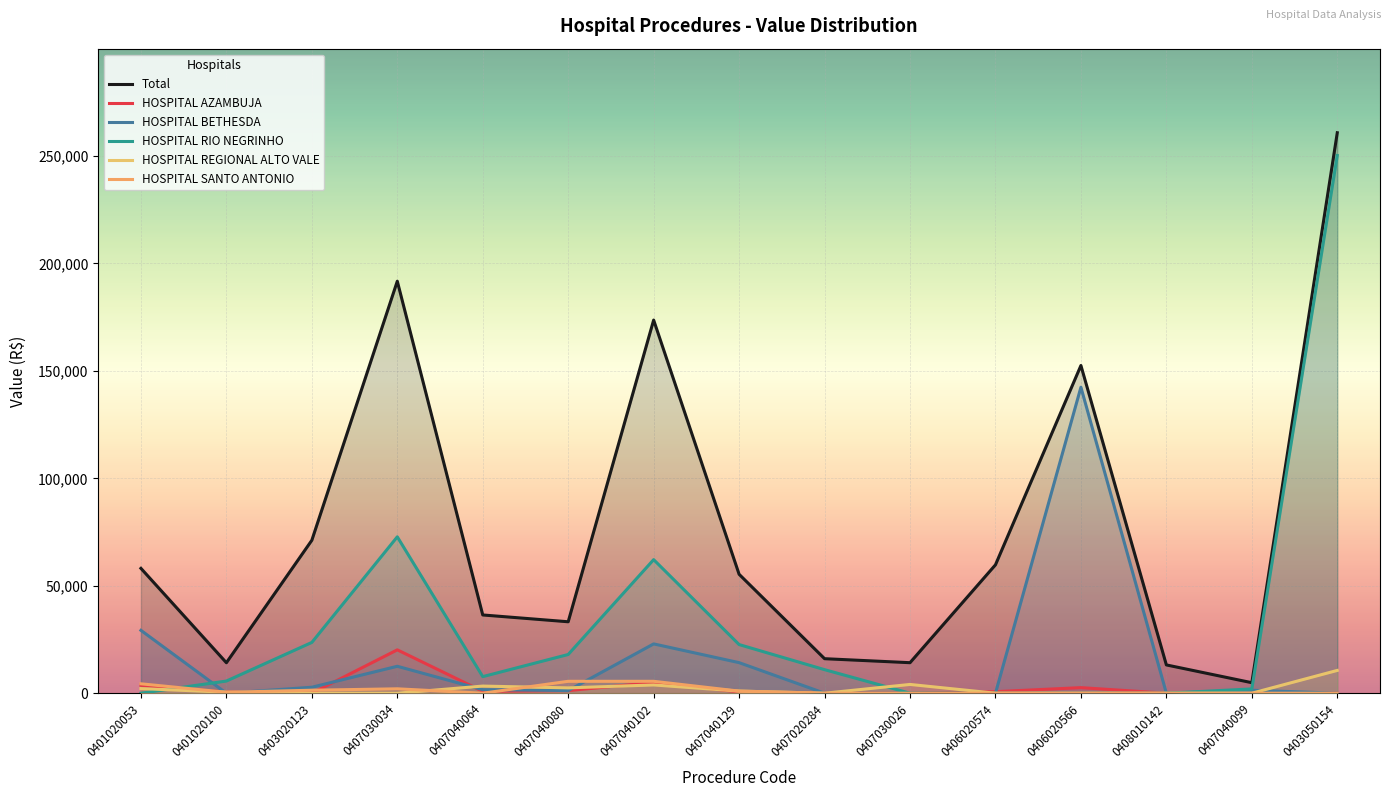

True or false: Total has more than 0 interior local peaks.

True